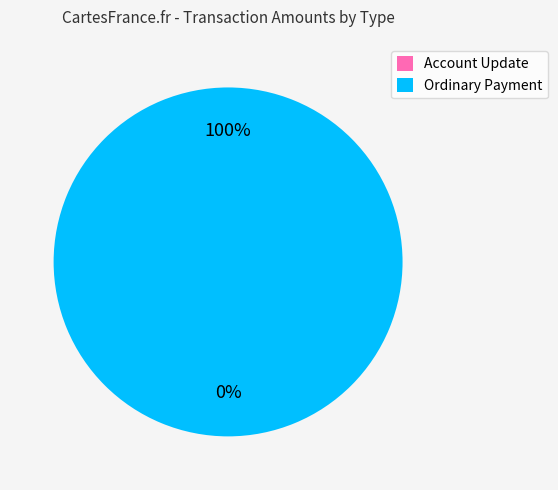

What percentage is the Ordinary Payment slice, to the nearest percent?

100%